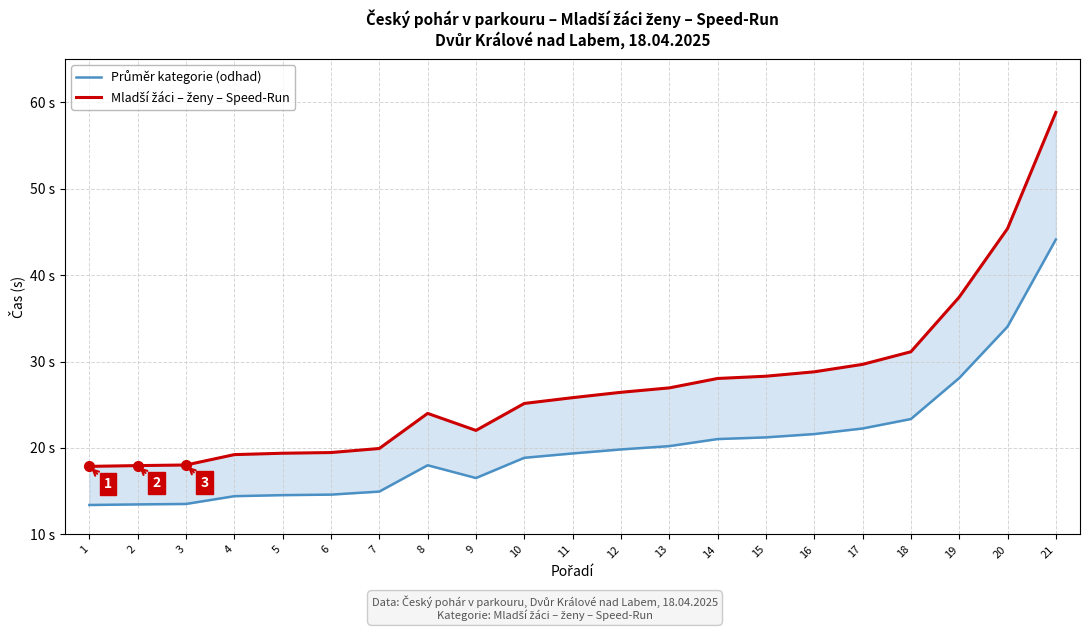

What is the average value of the Mladší žáci – ženy – Speed-Run series?

27.1